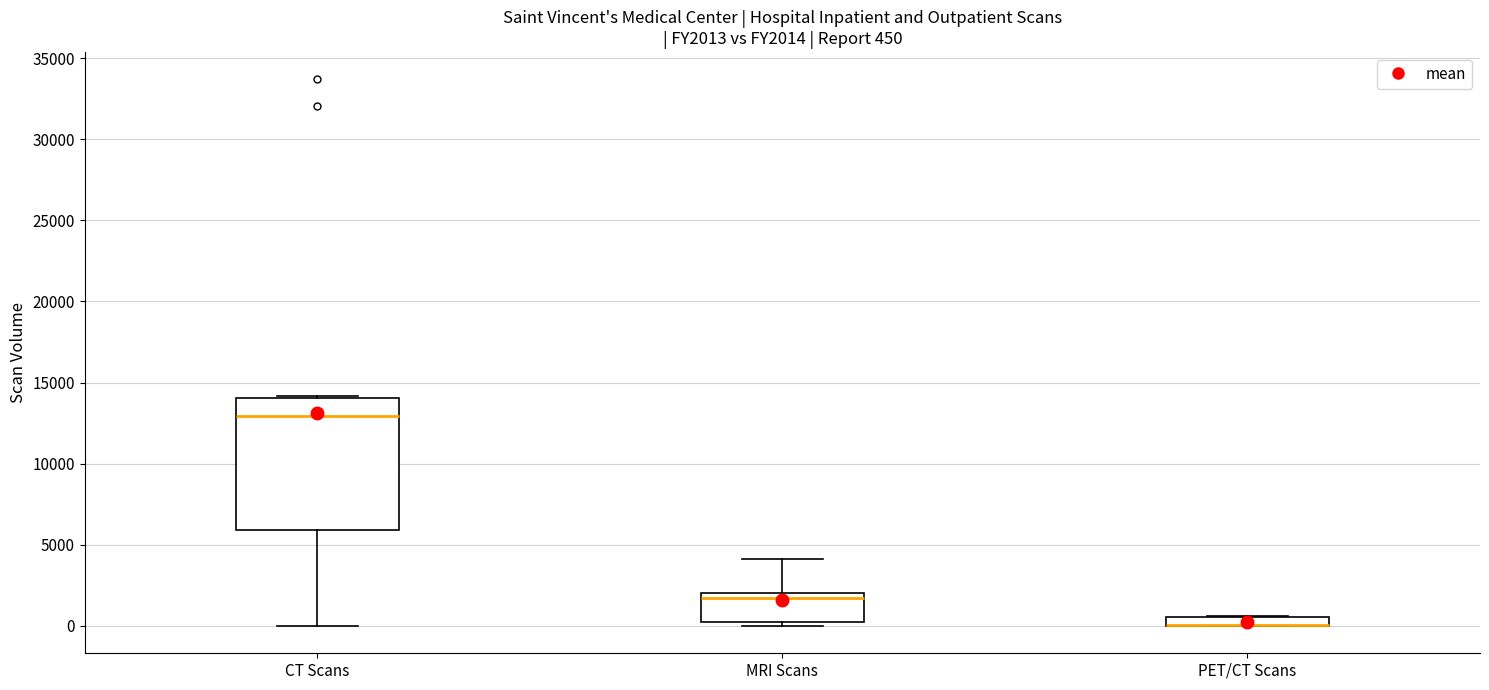

Comparing the boxes themselves (not the whiskers), which one is the tallest?

CT Scans